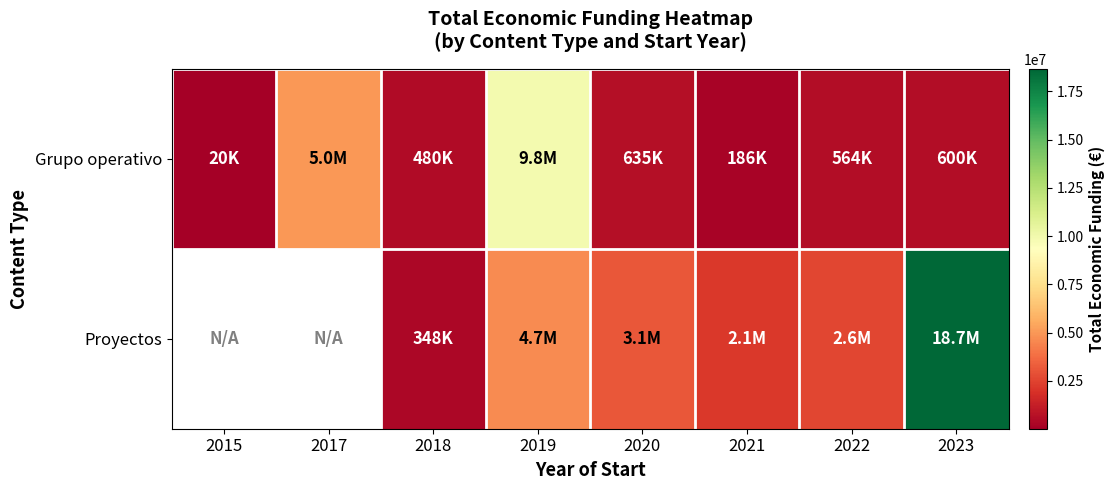

At which label does Grupo operativo first exceed 599883?

2017